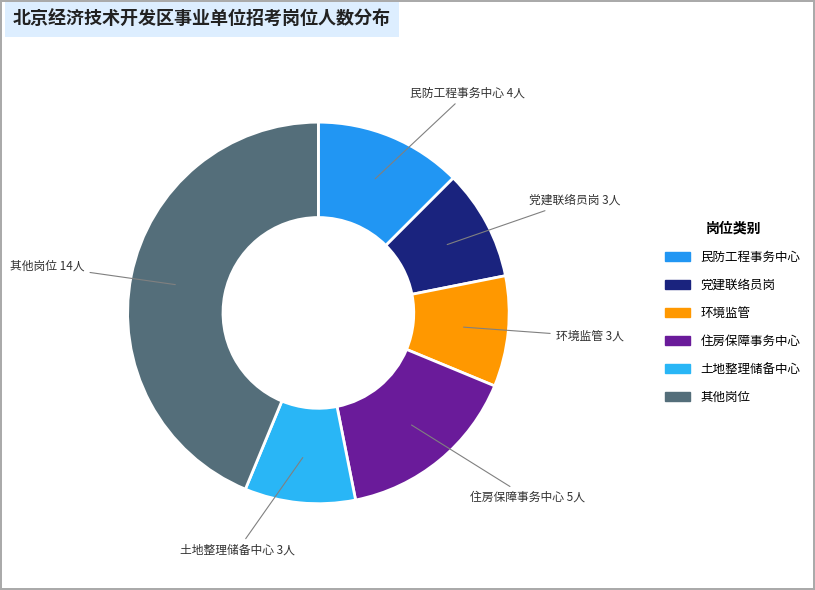

How many slices are in this pie chart?

6